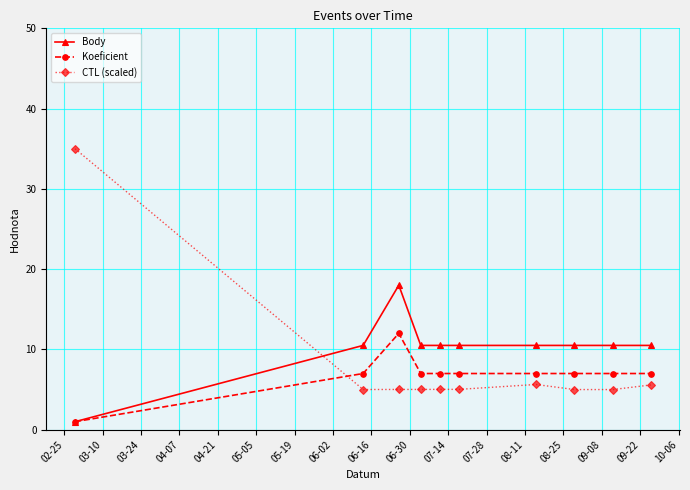

Rank the series by their maximum value, from lowest to highest.

Koeficient, Body, CTL (scaled)